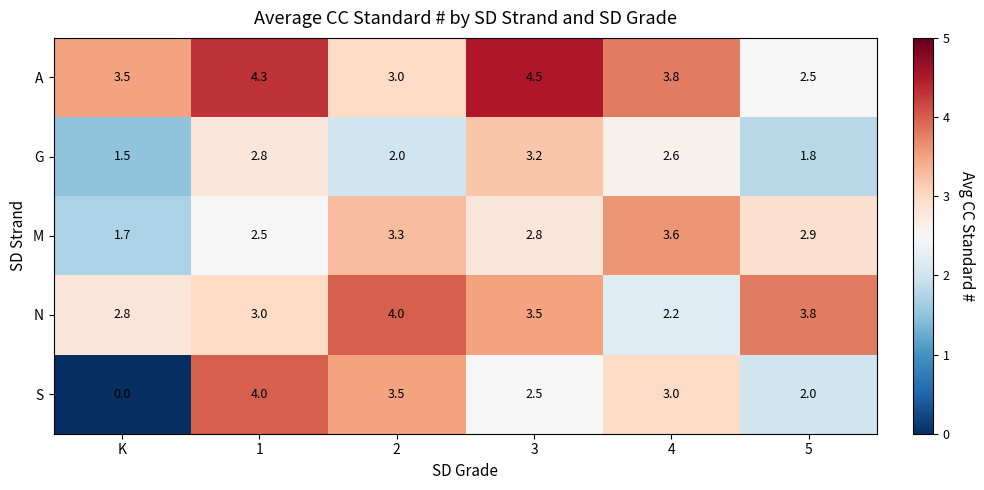

Count the number of categories in the chart.

6